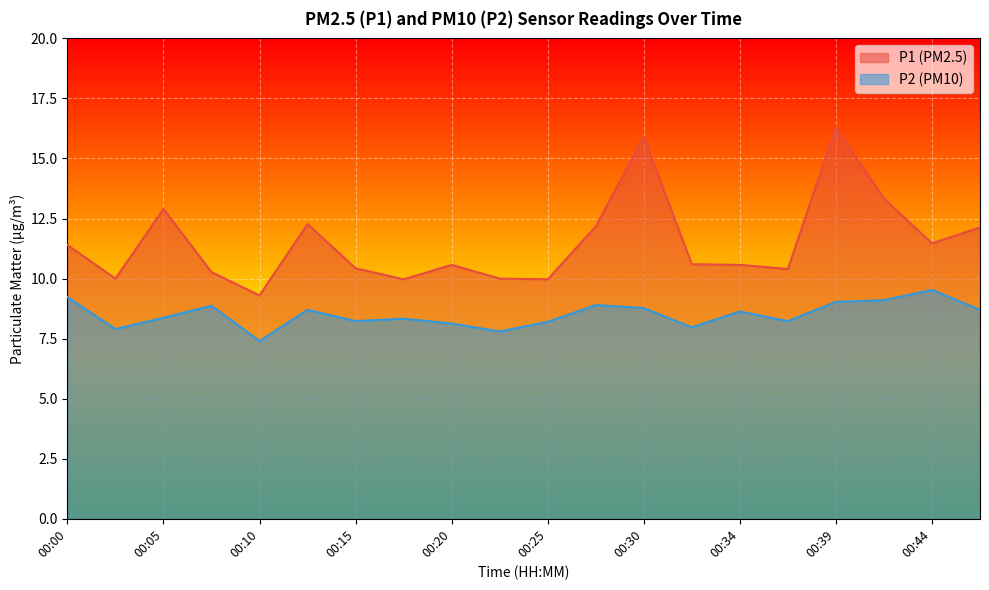

The value of P2 at 00:25 is 12.6. True or false?

False